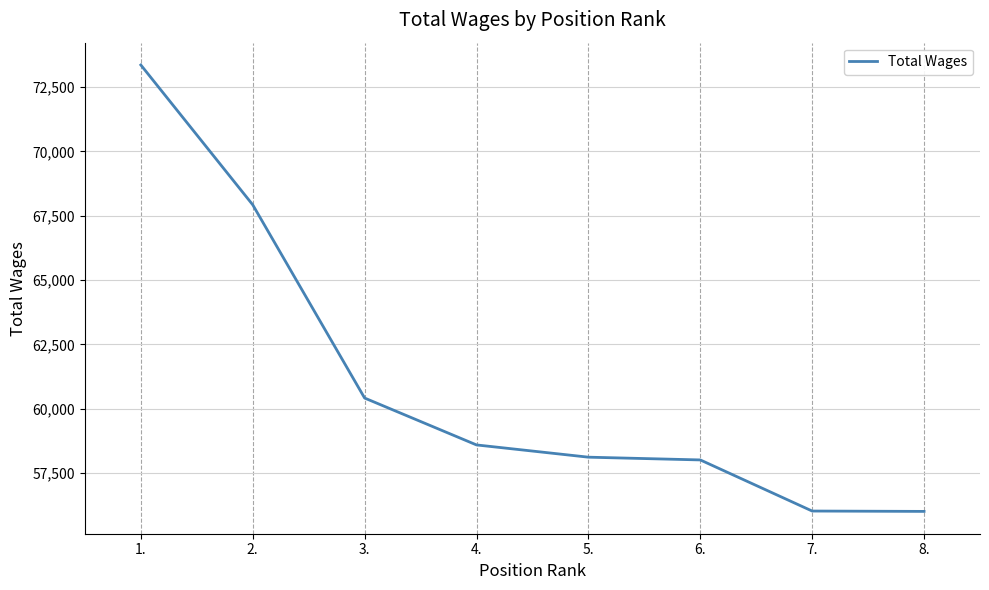

What is the difference between the maximum and second lowest values?

17333